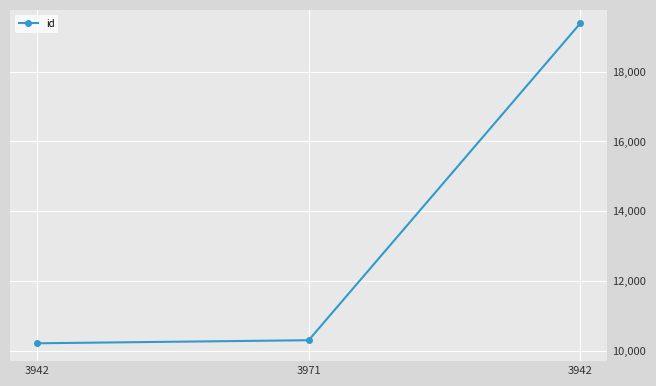

What is the label of the 3rd point from the left?

3942